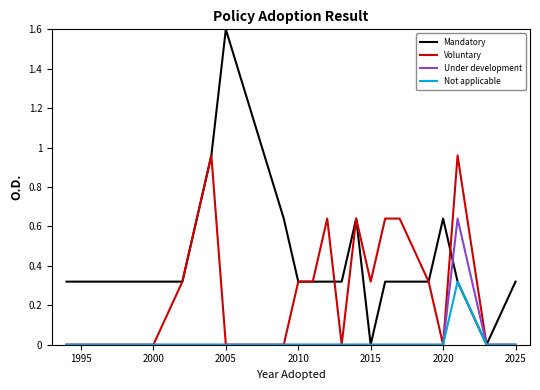

What is the greatest value displayed?

1.6